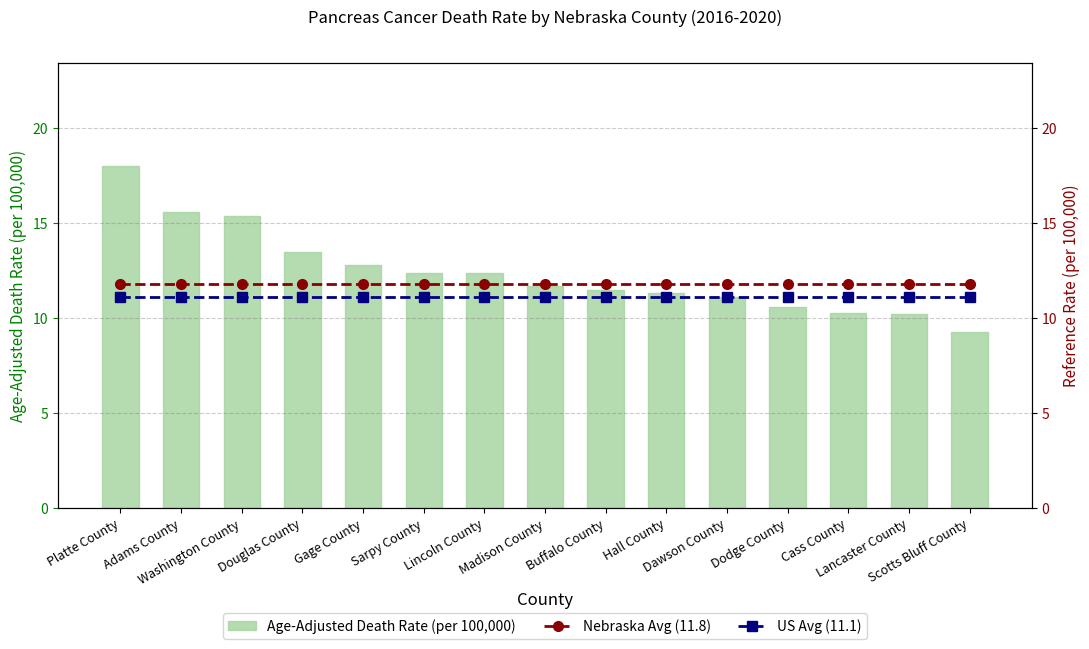

What is the average value of the US Avg Rate (11.1) series?

11.1